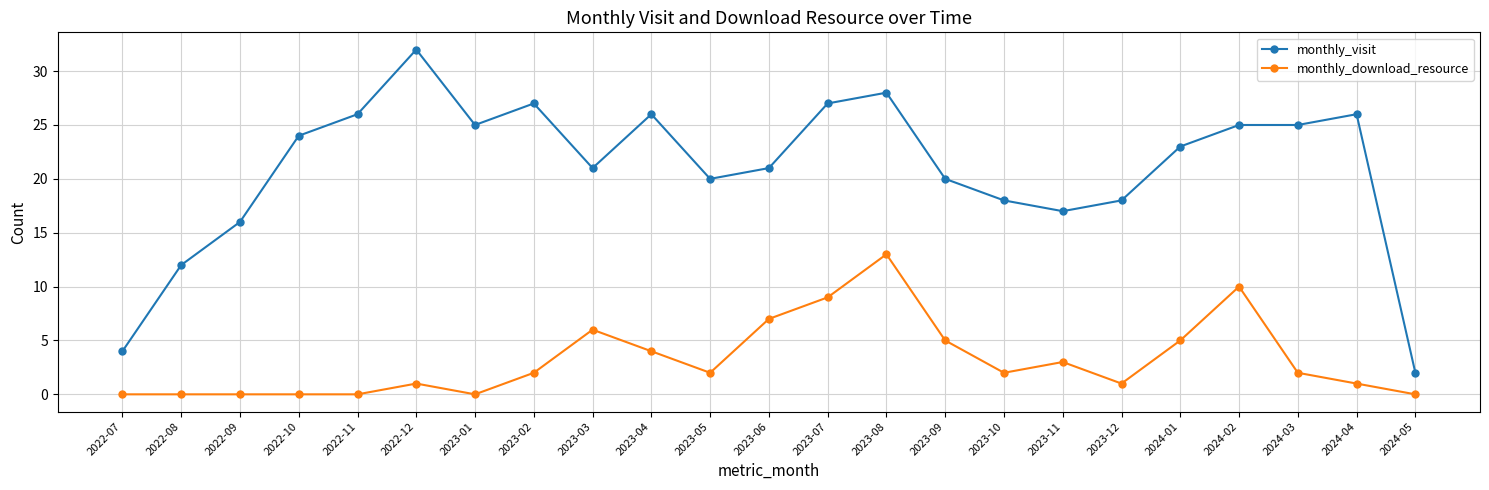

Where is the first local minimum for monthly_visit?

2023-01